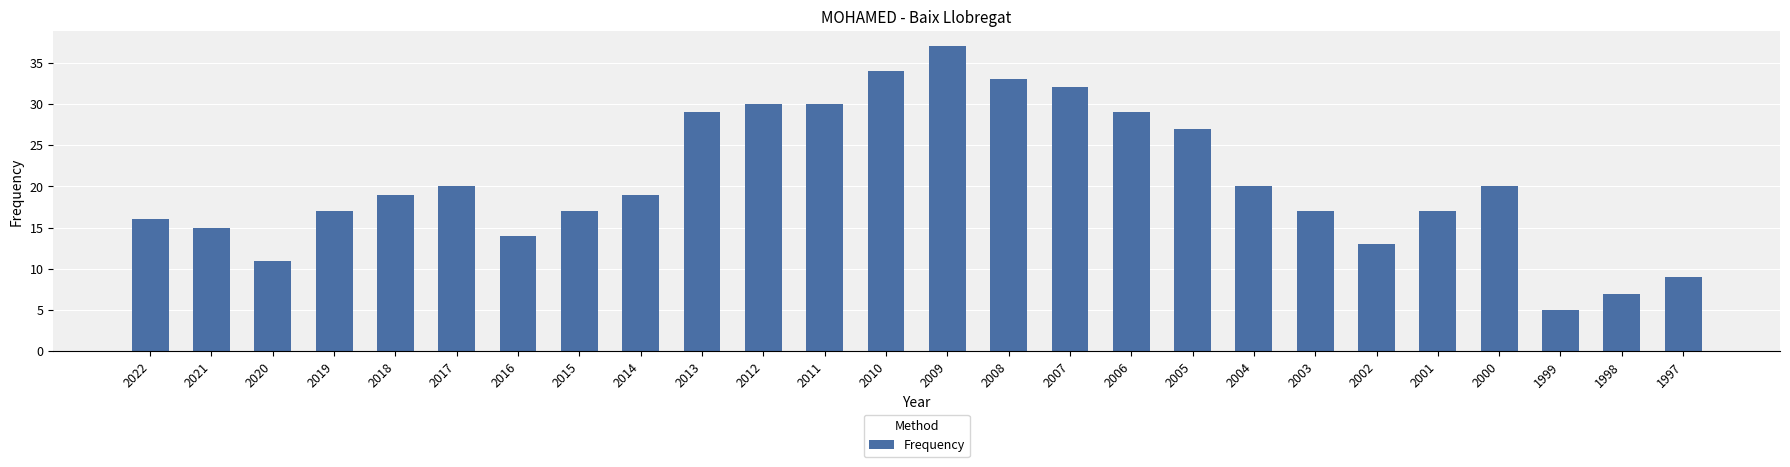

Reading left to right, extract all data points from this chart.

16	15	11	17	19	20	14	17	19	29	30	30	34	37	33	32	29	27	20	17	13	17	20	5	7	9